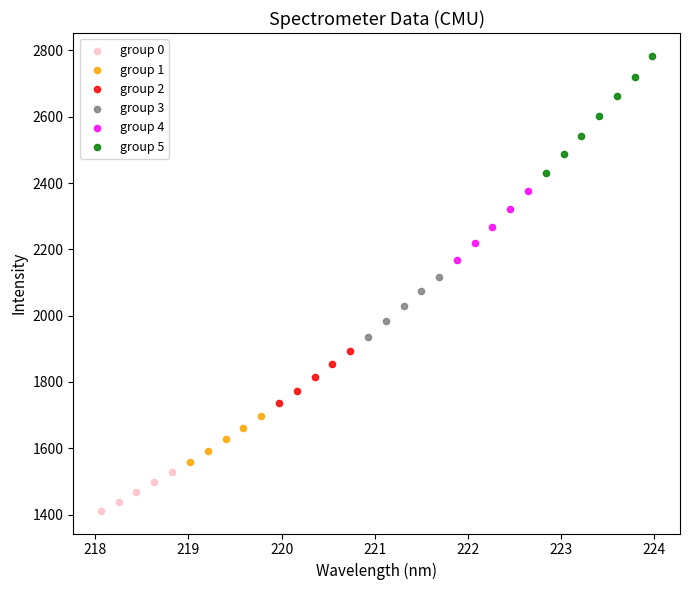

Which series reaches the minimum Y coordinate?

group 0